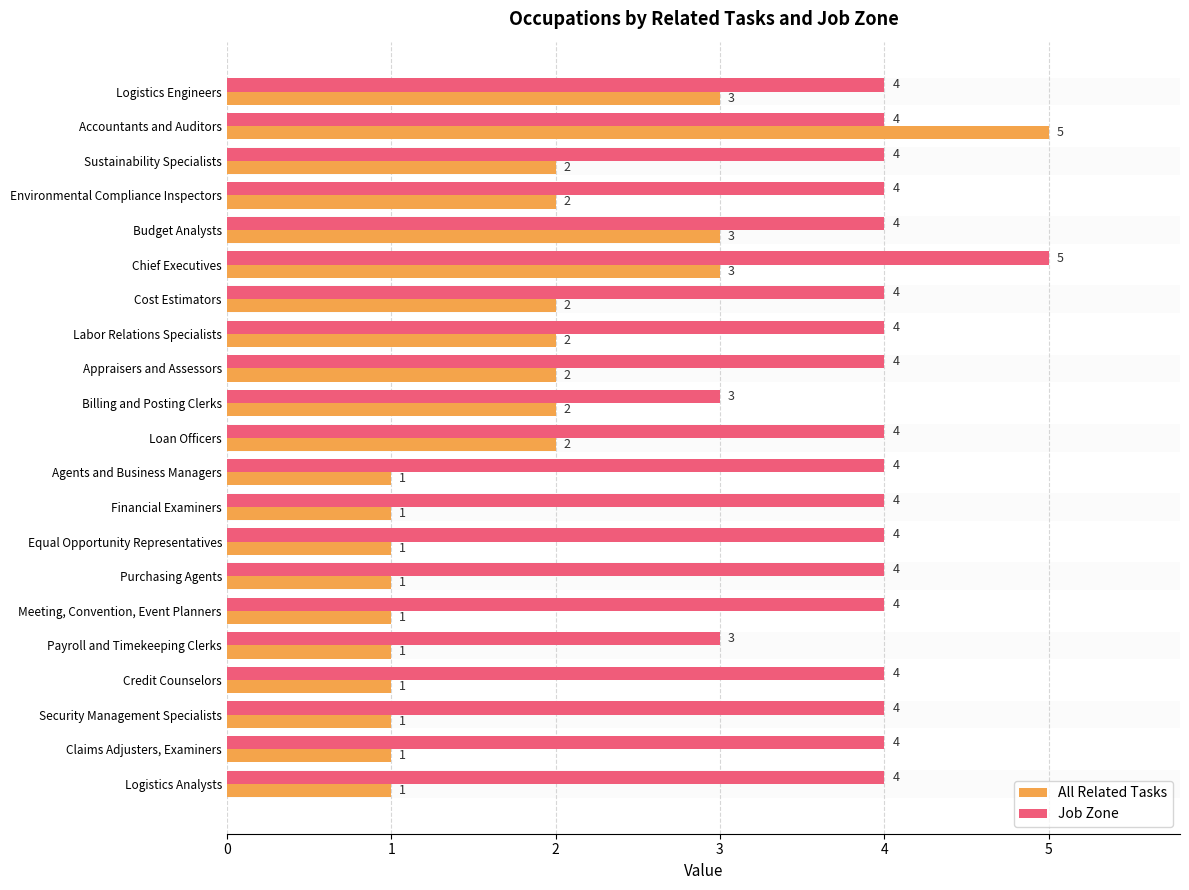

What is the highest value of the Job Zone series?

5